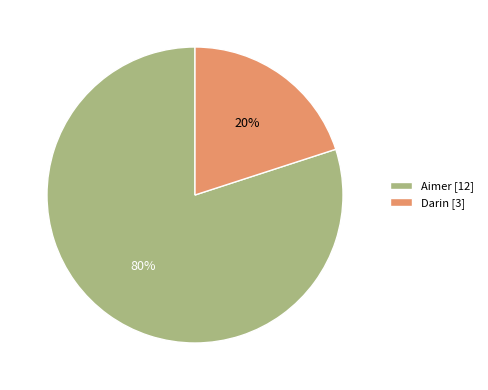

What is the largest slice in the pie chart?

Aimer